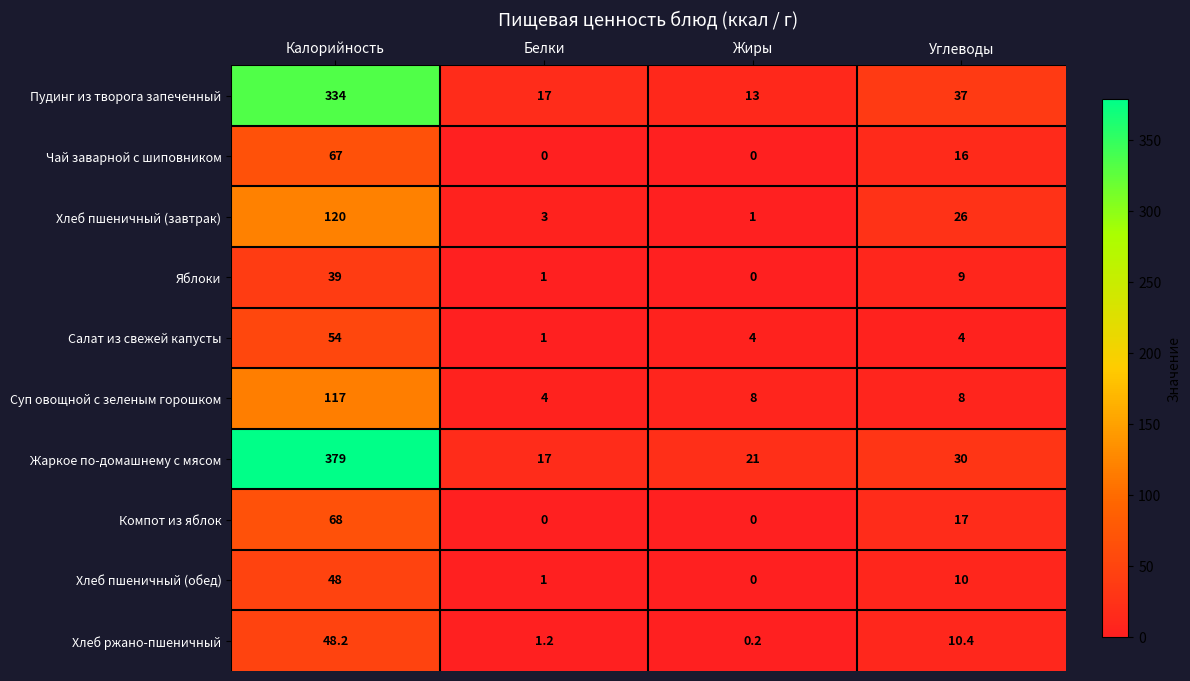

At which category is the sum across all series the highest?

Калорийность